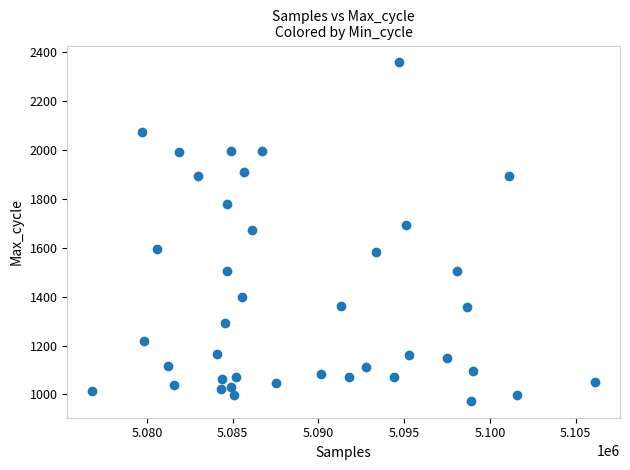

What is the range of Y values (max minus min)?

1383